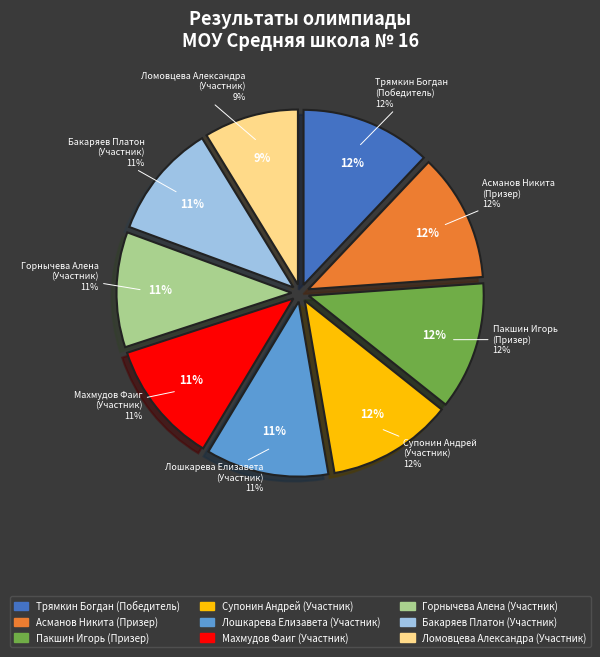

Which slice is the largest?

Трямкин Богдан (Победитель)